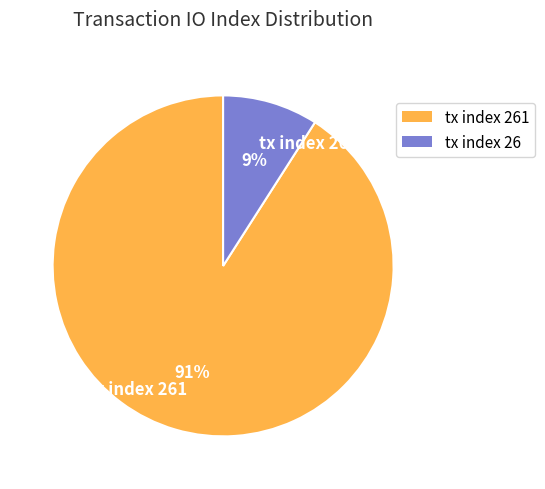

To the nearest percent, what is the difference between the largest and smallest slice percentages?

82%